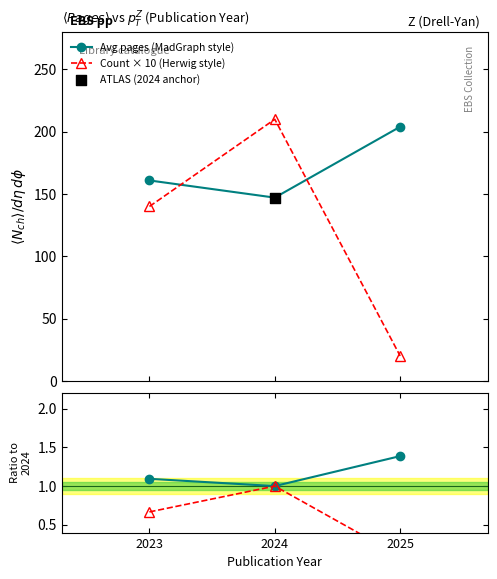

Which series has the widest spread of Y values?

Count × 10 (Herwig style)